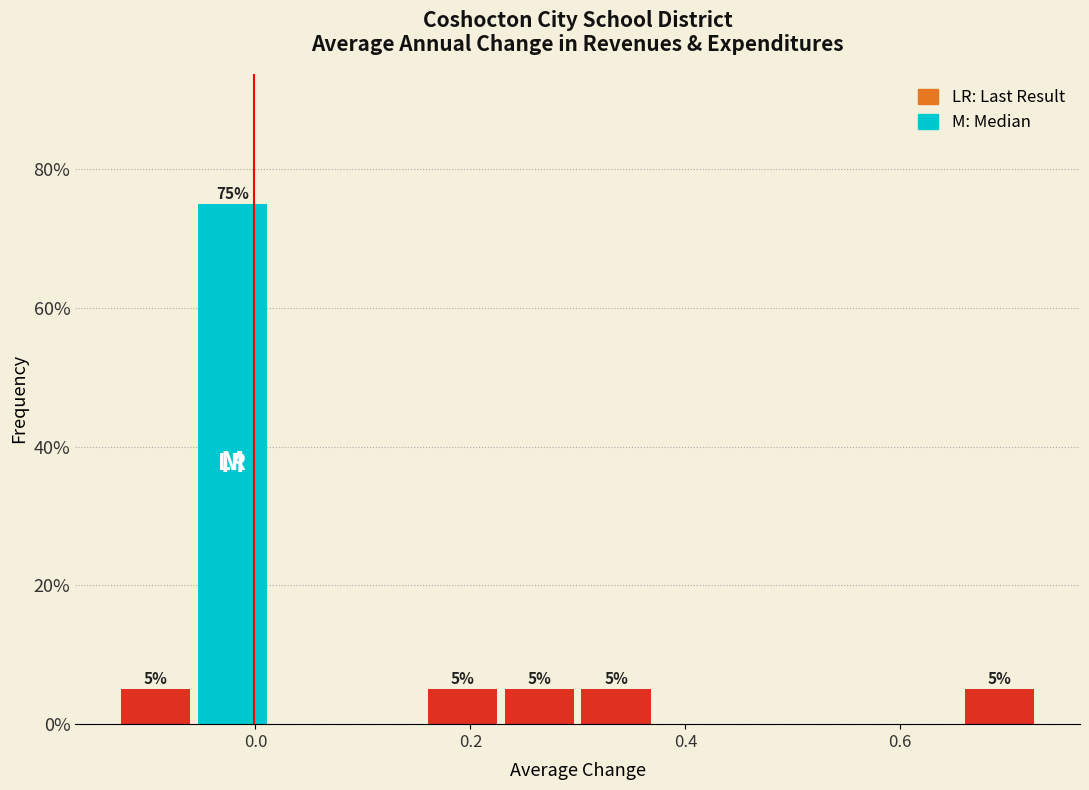

Around what value on the x-axis is the tallest bar? Give the approximate position of its centre, as read against the axis.

-0.02